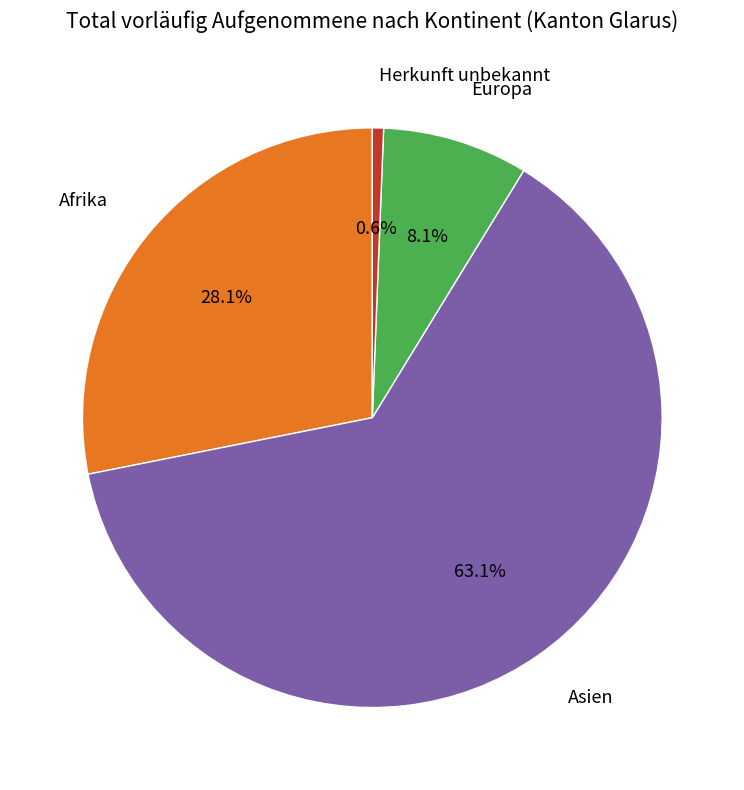

Rank the categories by value from lowest to highest.

Herkunft unbekannt, Europa, Afrika, Asien